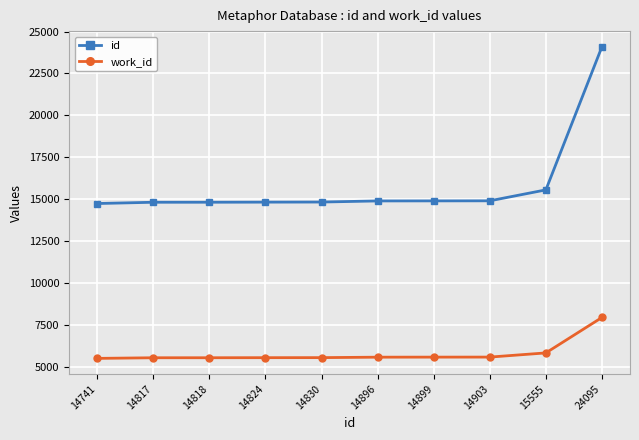

At how many categories does at least one series exceed 6216?

10